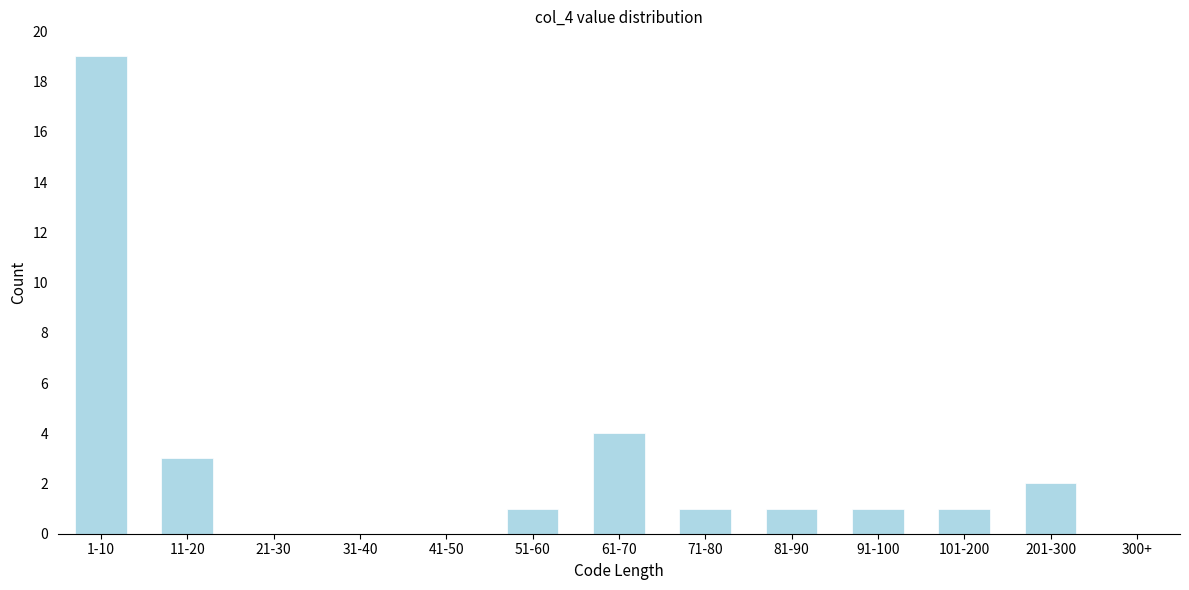

Reading left to right, what are all the values shown in this chart?

1-10=19	11-20=3	21-30=0	31-40=0	41-50=0	51-60=1	61-70=4	71-80=1	81-90=1	91-100=1	101-200=1	201-300=2	300+=0